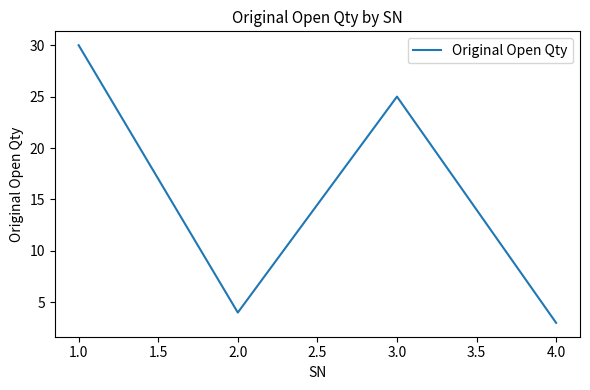

At which label is the value closest to 16?

3.0